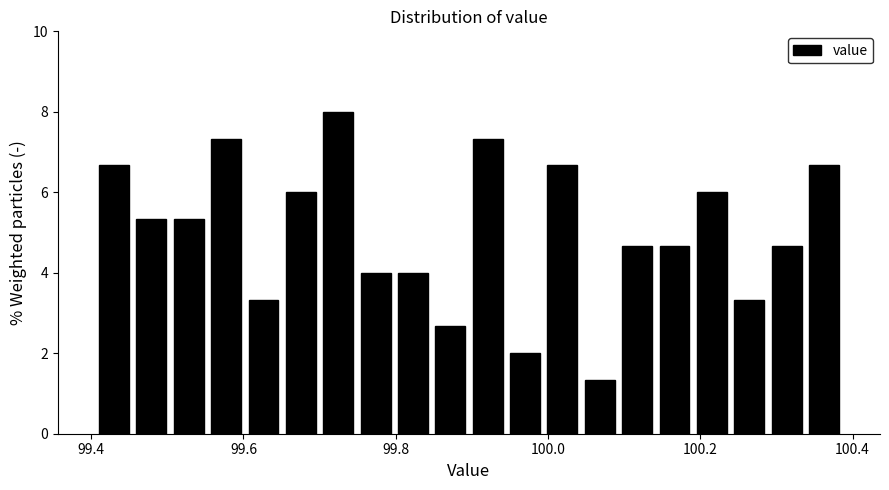

Around what value on the x-axis is the tallest bar? Give the approximate position of its centre, as read against the axis.

99.72